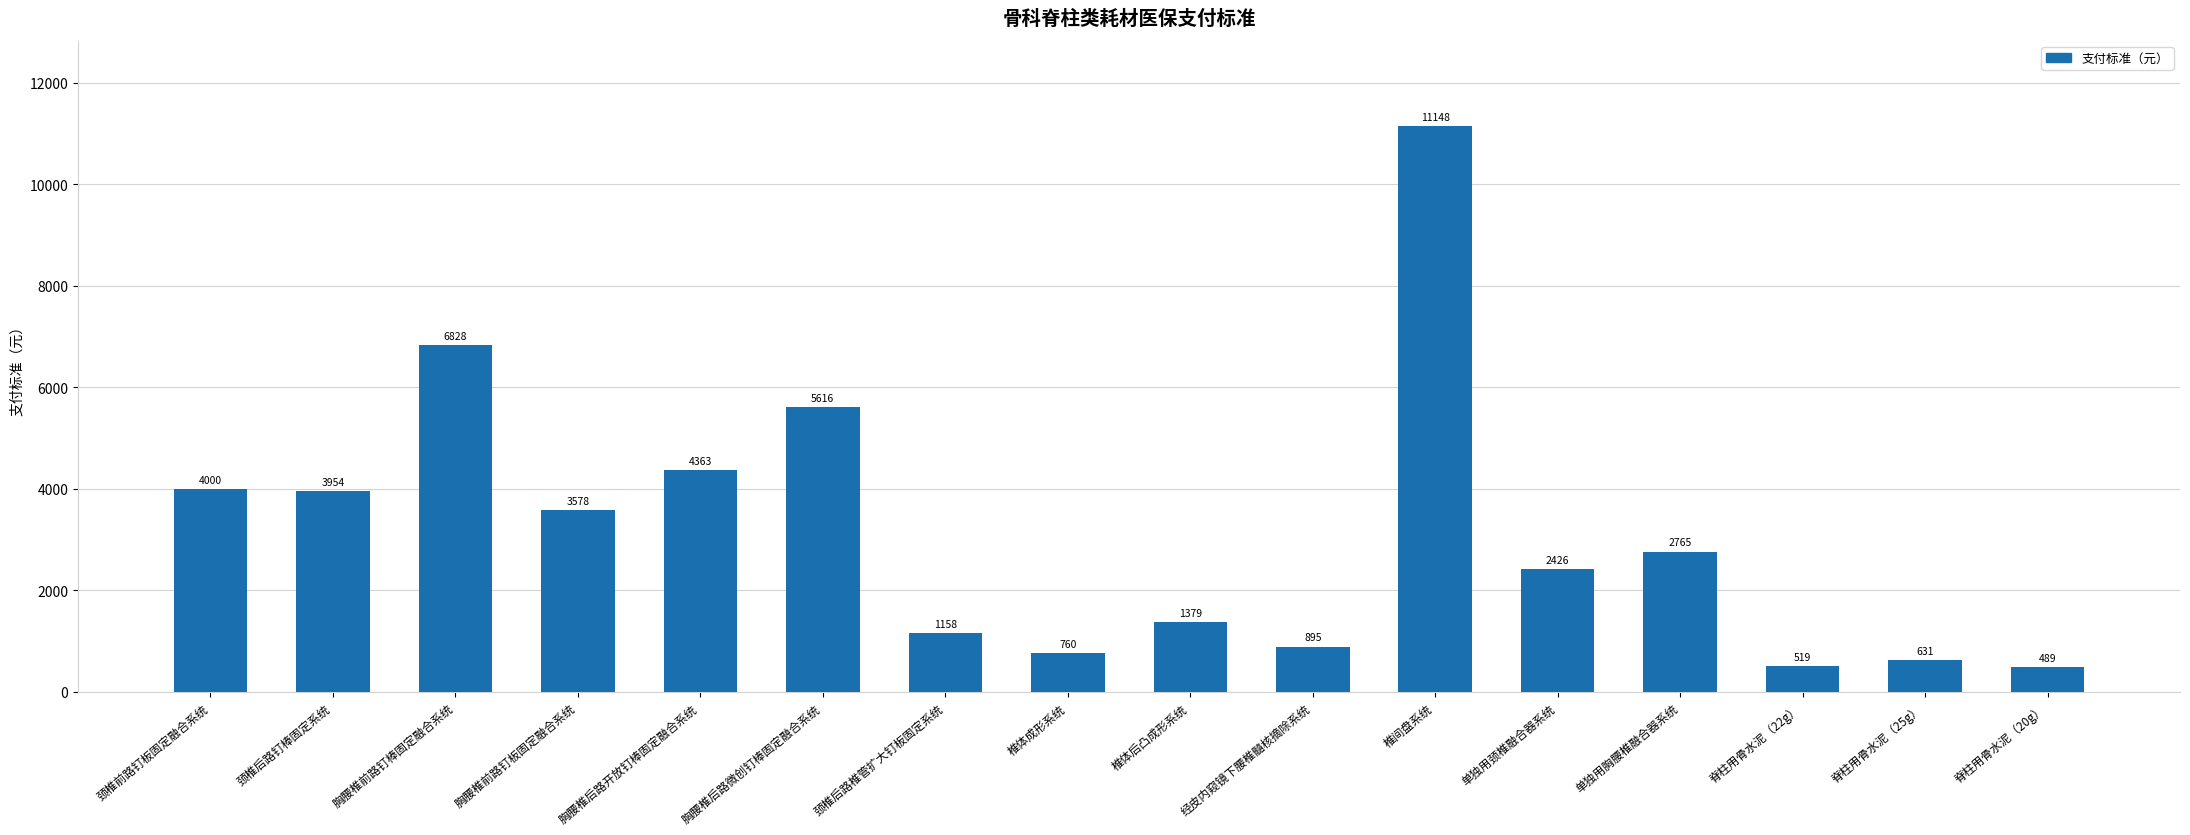

Which label corresponds to the largest value in the chart?

椎间盘系统